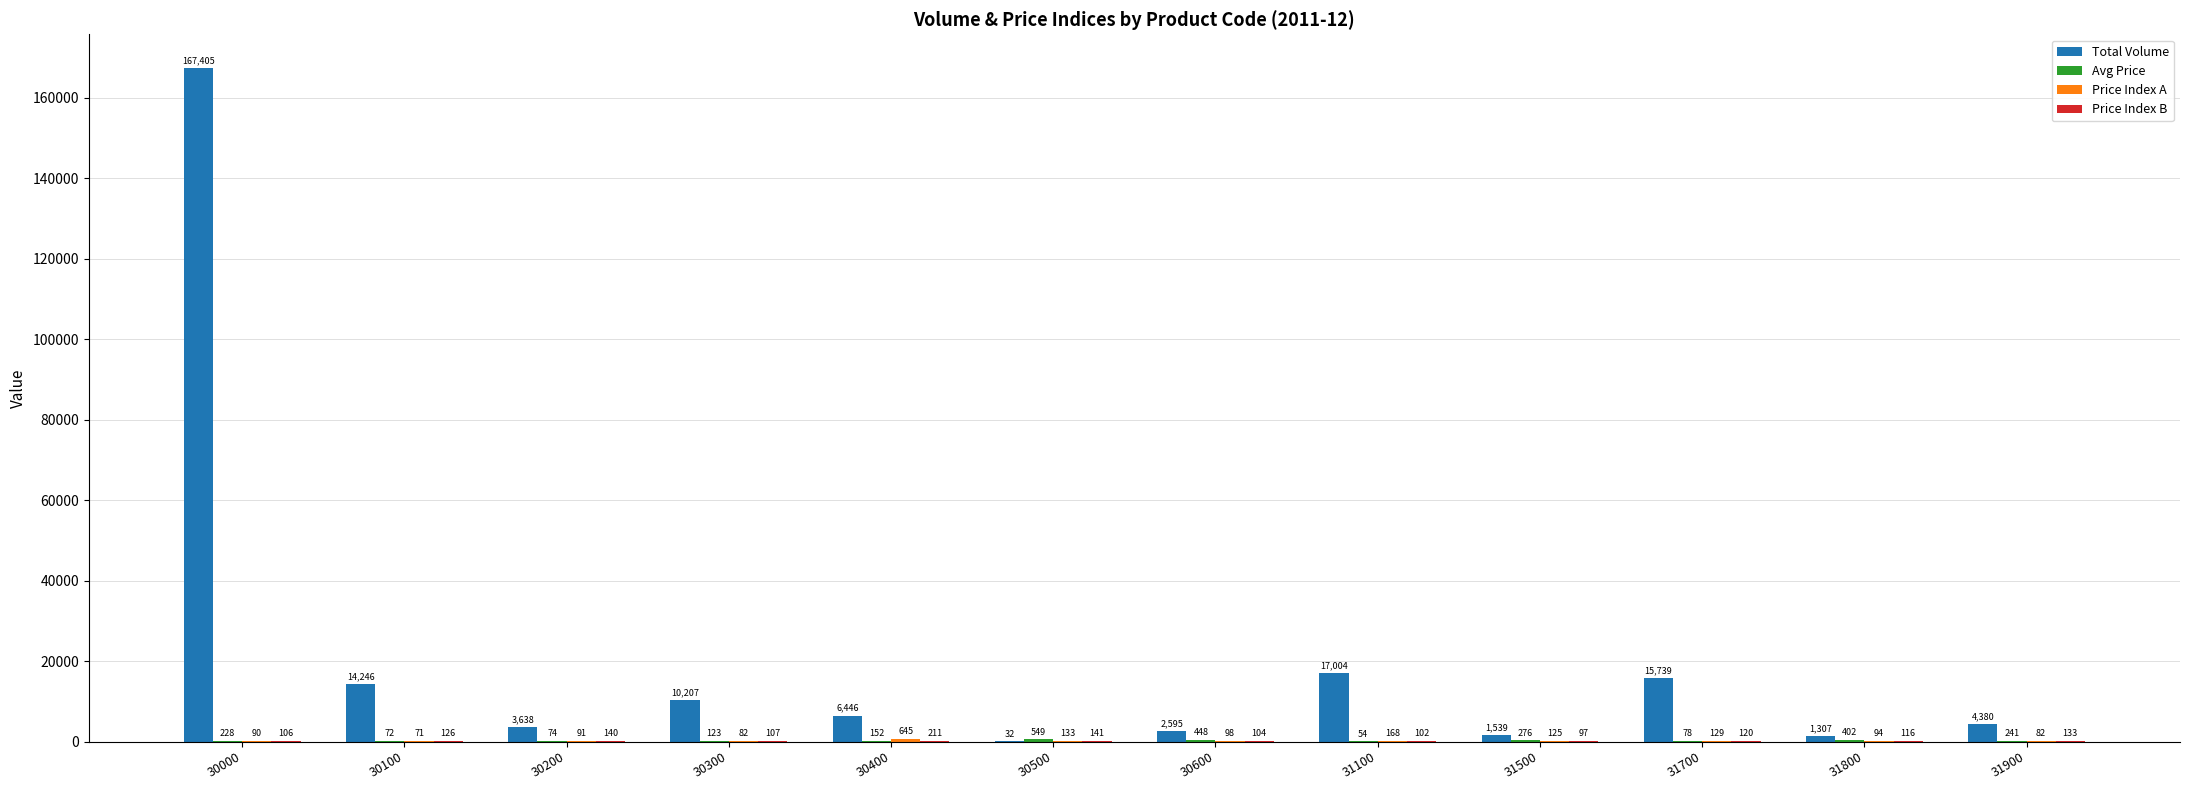

The value of Total Volume at 31500 is 1539.0. True or false?

True